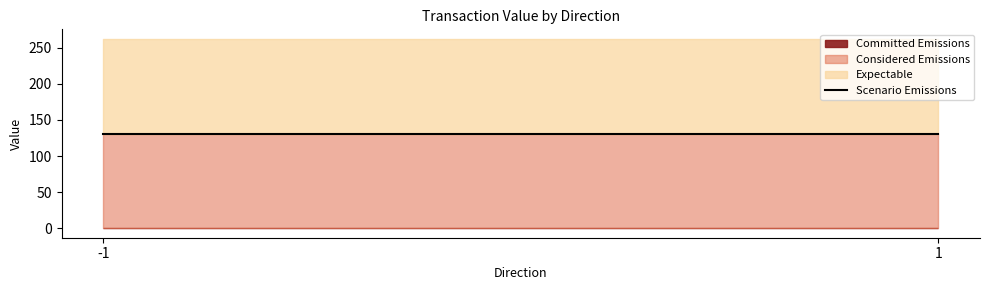

Is it true that Scenario Emissions equals 131.3 at 1?

True